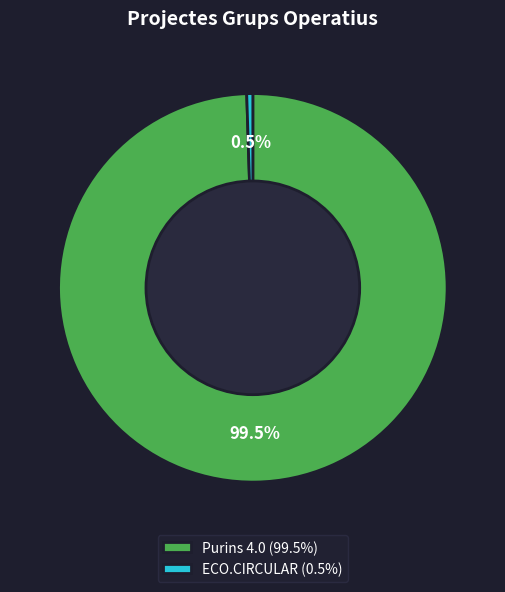

The Purins 4.0 slice represents 89% of the pie. True or false?

False